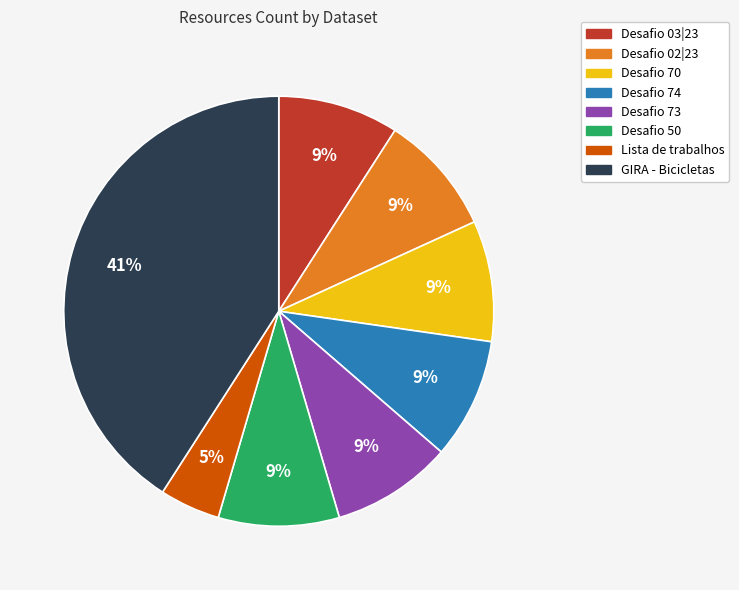

Is the sum of Desafio 74 and Desafio 50 greater than half?

No